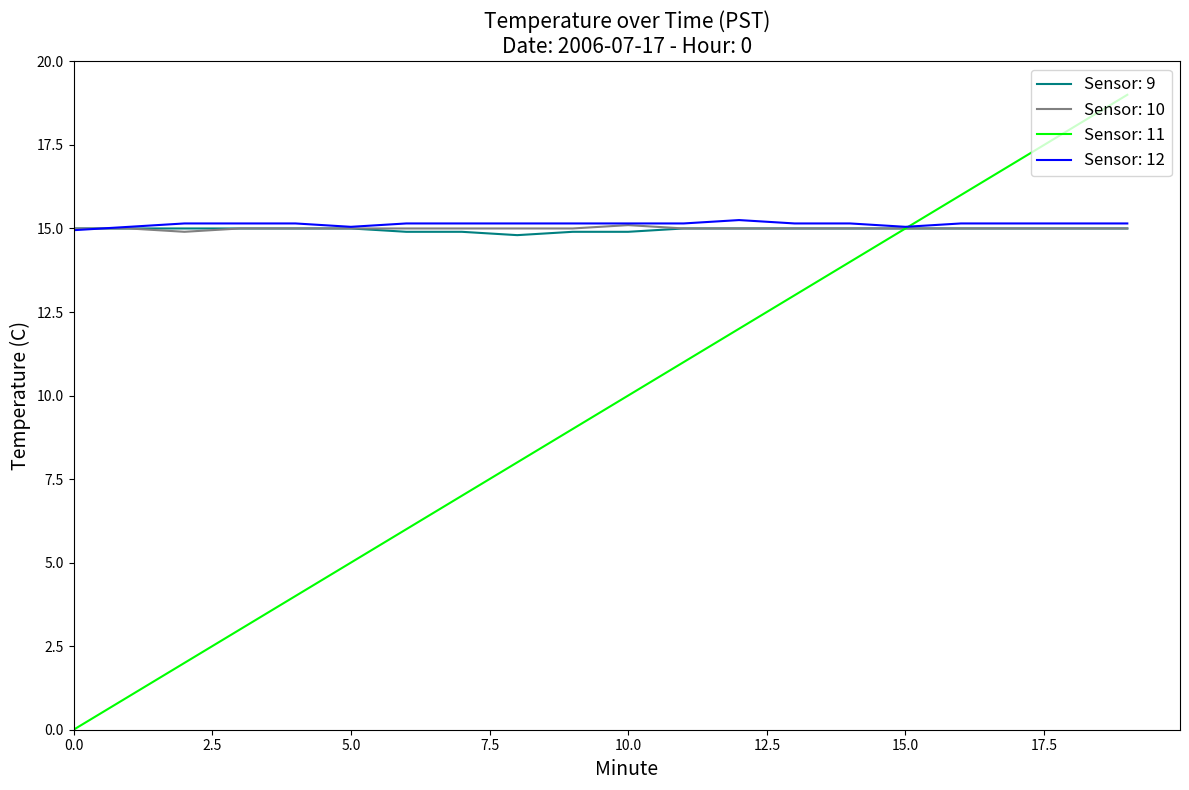

Which series has the widest spread of values?

Sensor: 11